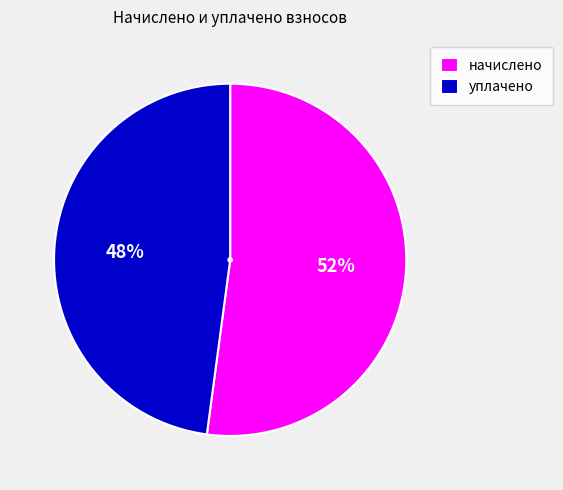

Which has a higher value, начислено or уплачено?

начислено